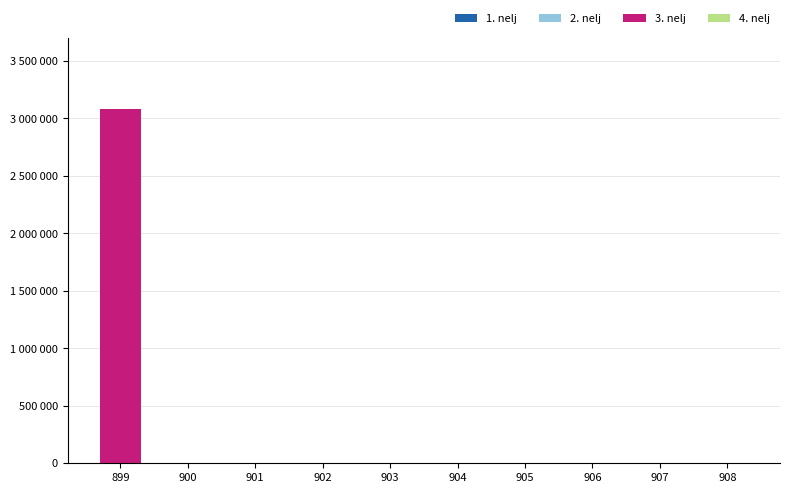

Reading left to right, list all the values displayed in this chart.

1. nelj: 0	0	0	0	0	0	0	0	0	0
2. nelj: 0	0	0	0	0	0	0	0	0	0
3. nelj: 3080700	0	0	0	0	0	0	0	0	0
4. nelj: 0	0	0	0	0	0	0	0	0	0